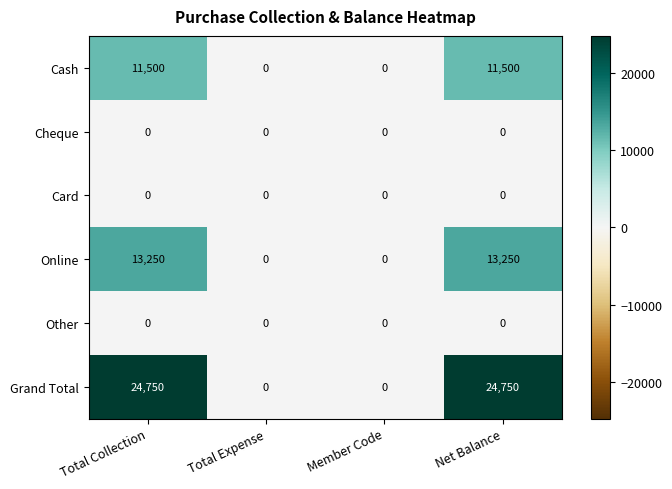

Which series has the largest total across all categories?

Grand Total